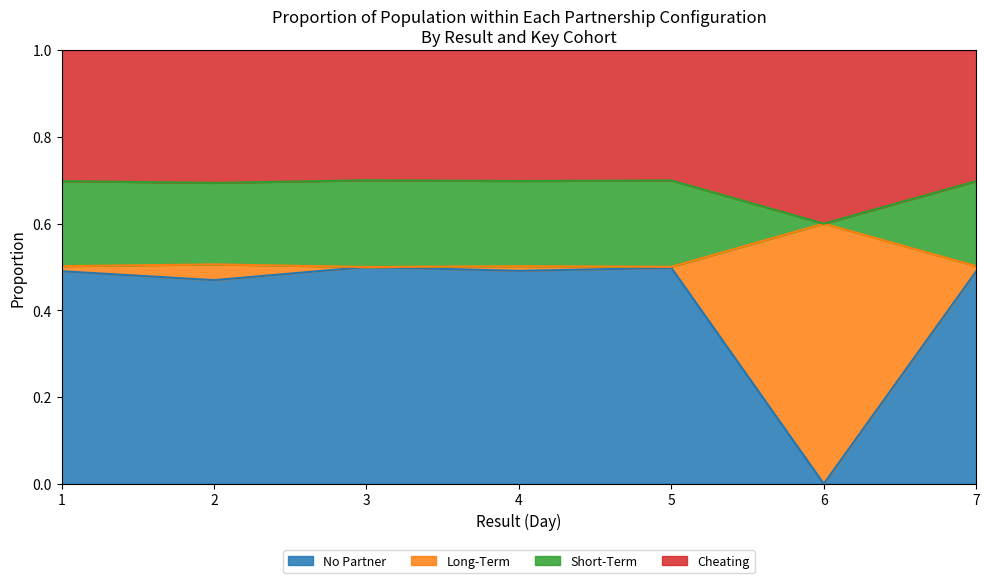

The No Partner series shows 0.8 at 5. True or false?

False